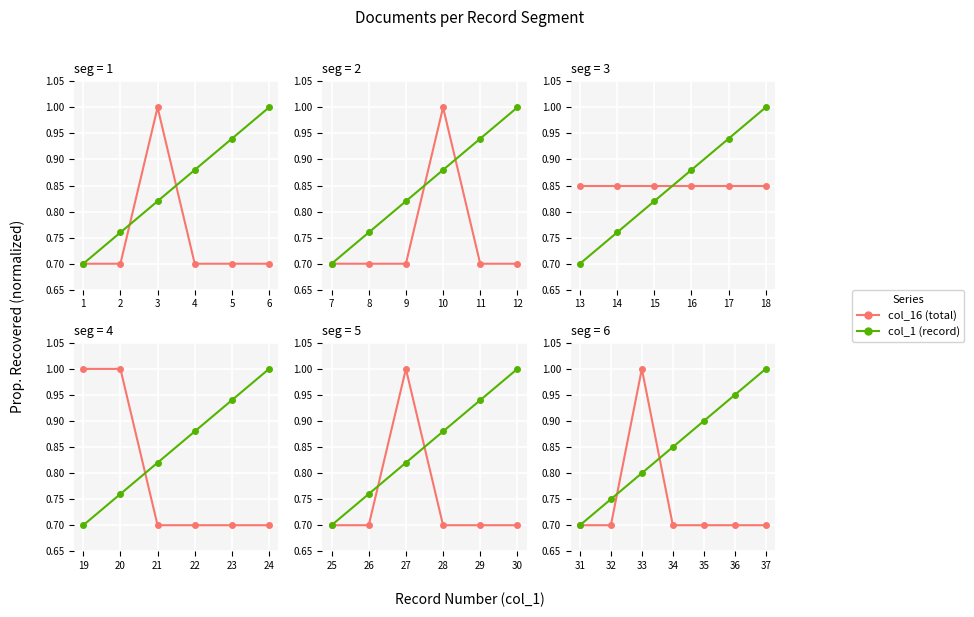

Which series has the largest total across all categories?

col_1 (record)